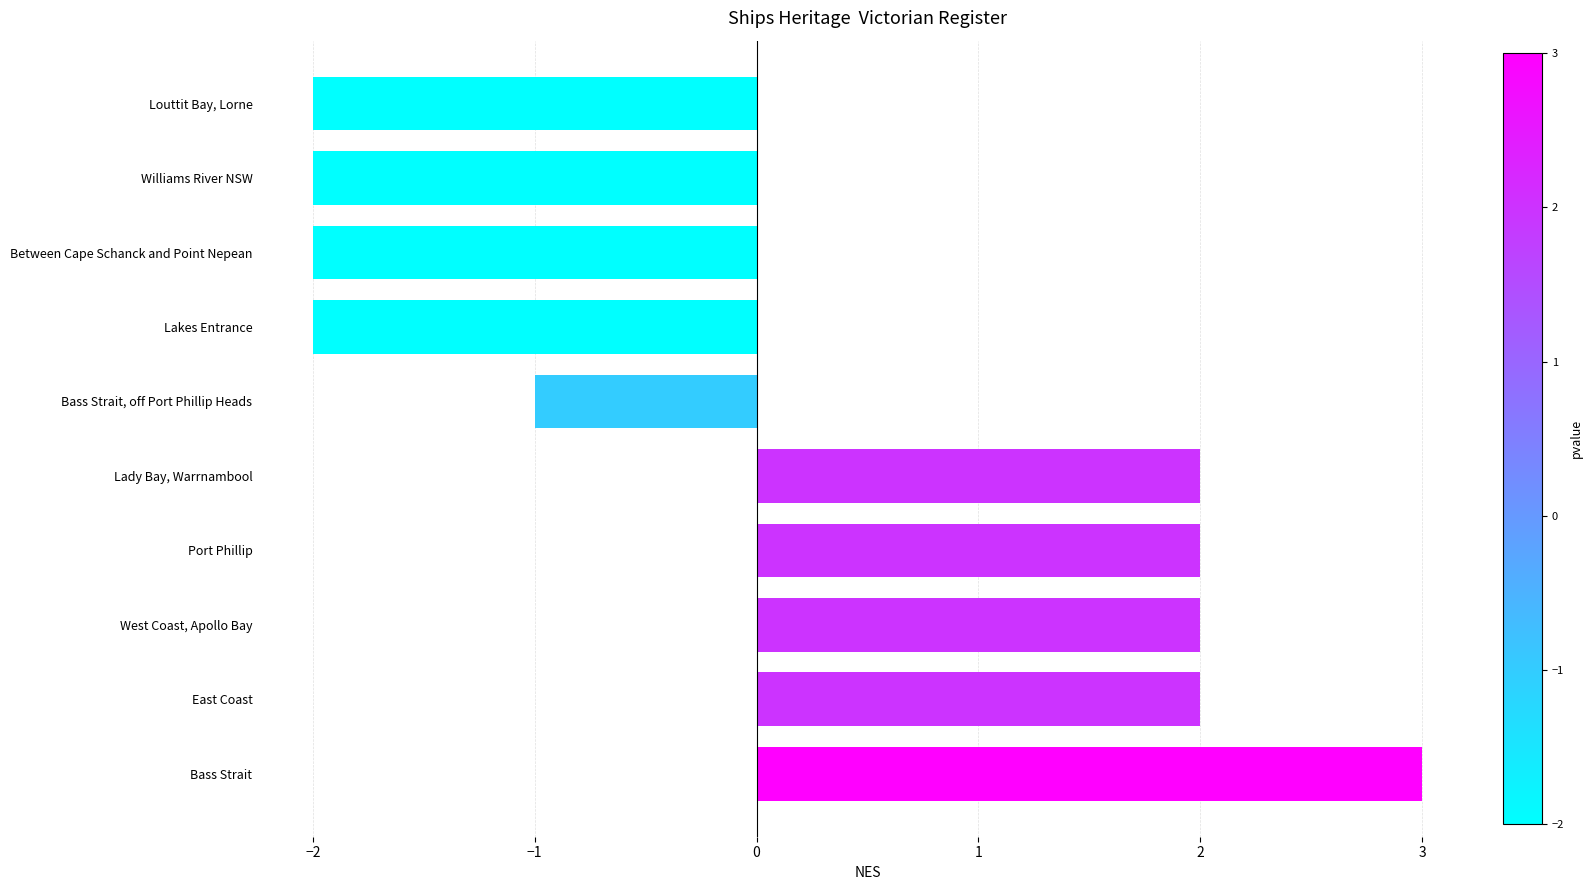

At which category does the chart reach its peak across all series?

Bass Strait